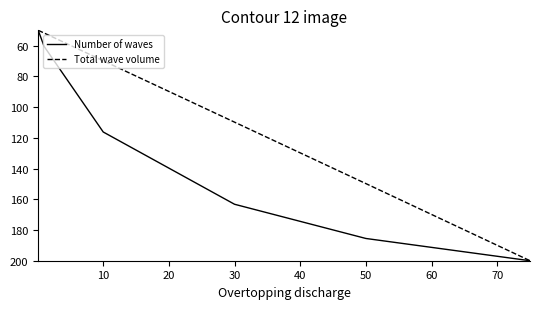

Which series has the largest total across all categories?

Number of waves